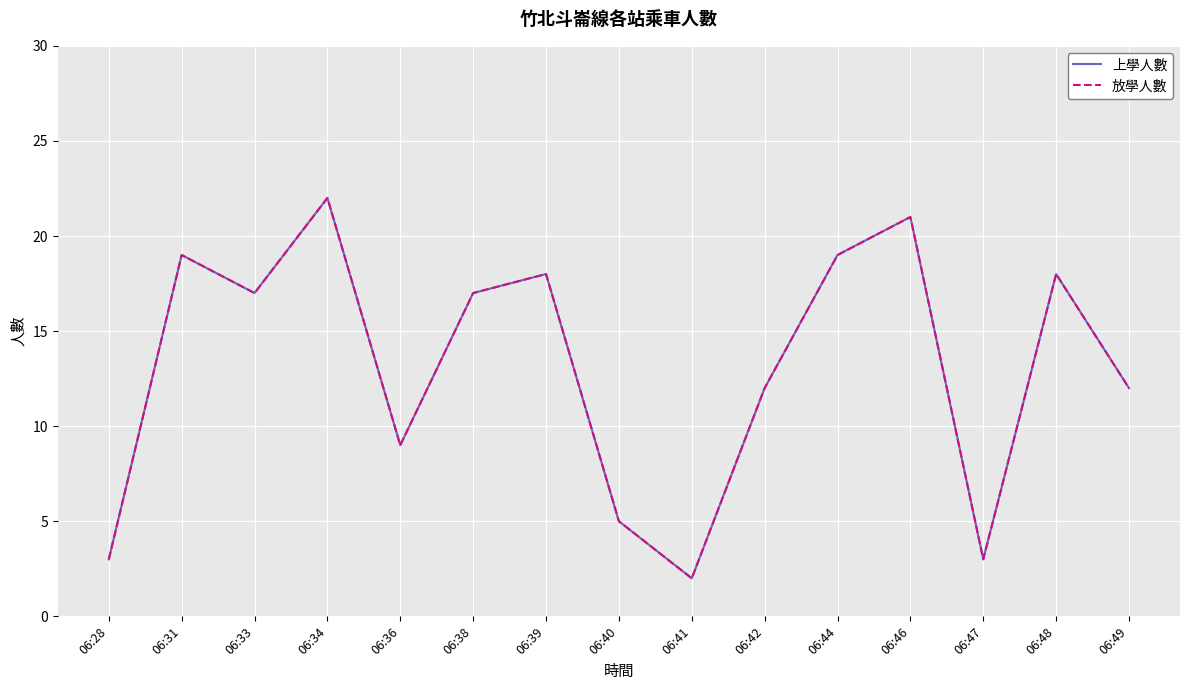

Which series has the largest total across all categories?

上學人數